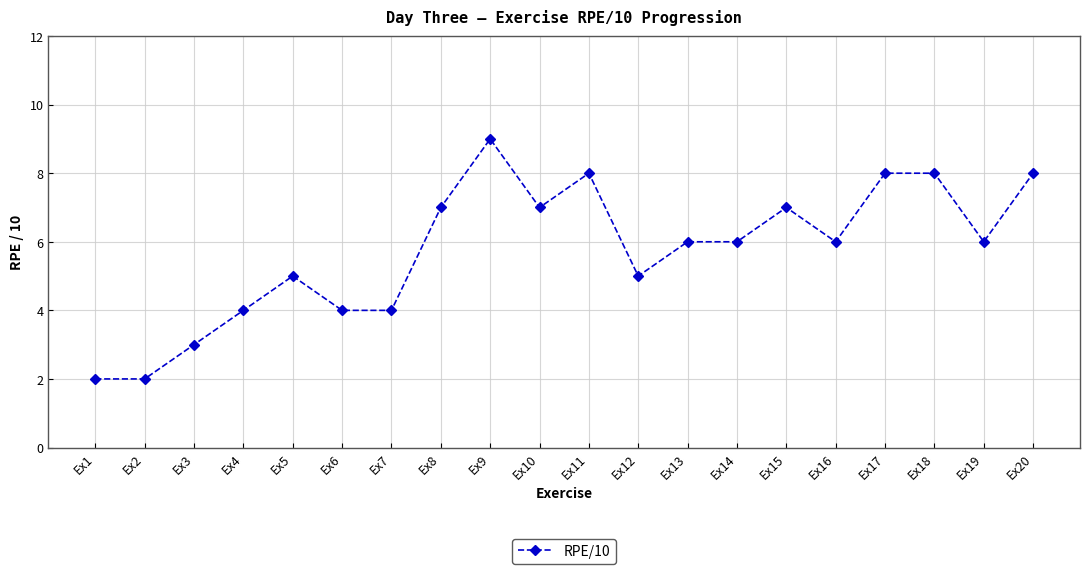

Approximately how many times larger is the value at Ex2 compared to Ex10?

0.3